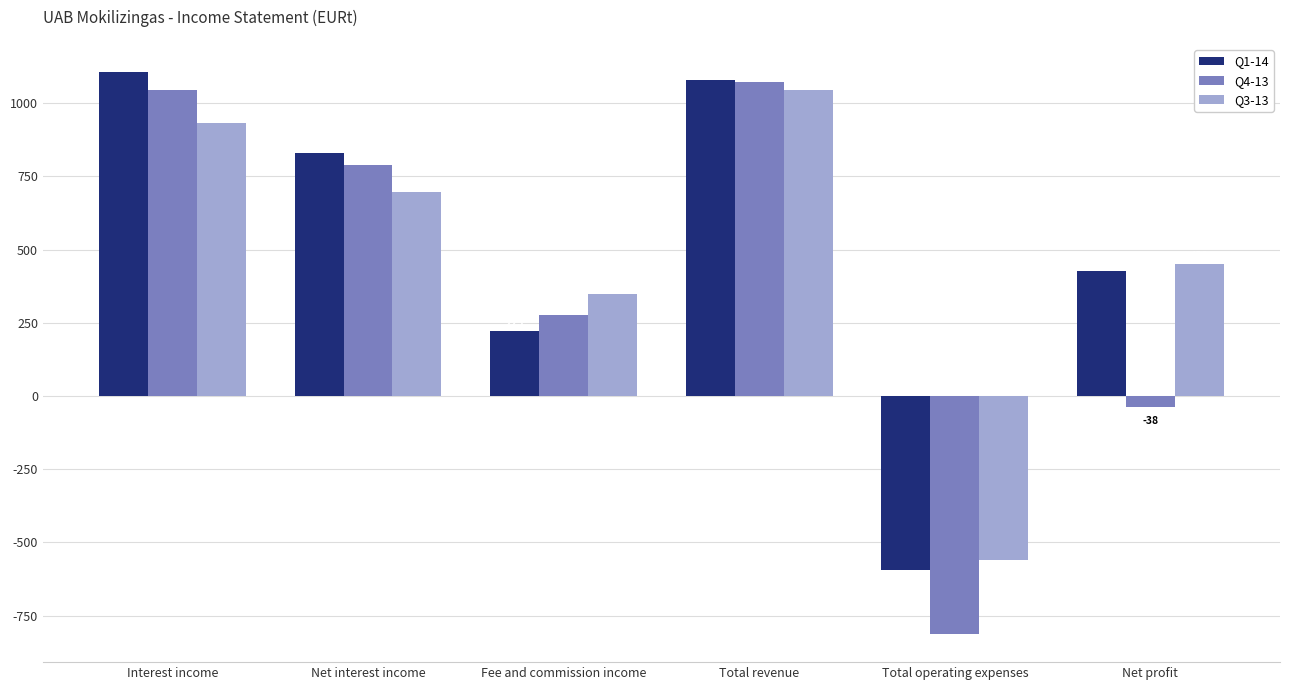

How many values in Q3-13 are above zero?

5